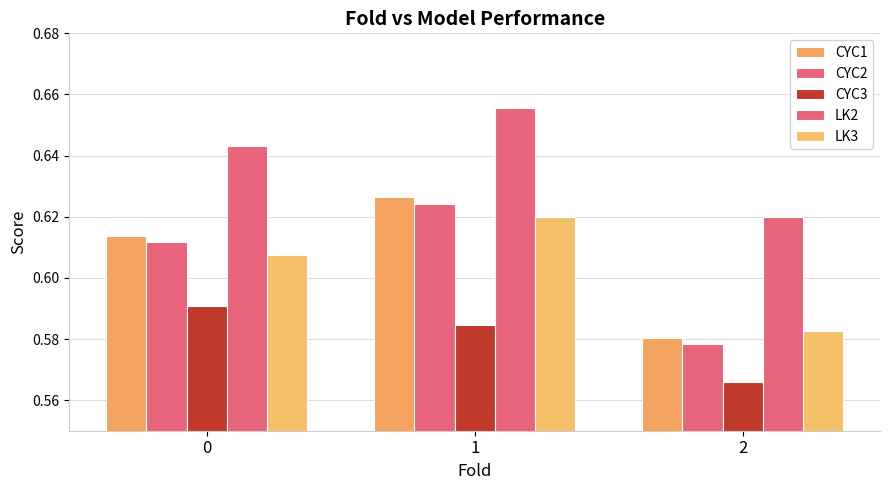

List the series in order of their peak value, highest first.

LK2, CYC1, CYC2, LK3, CYC3